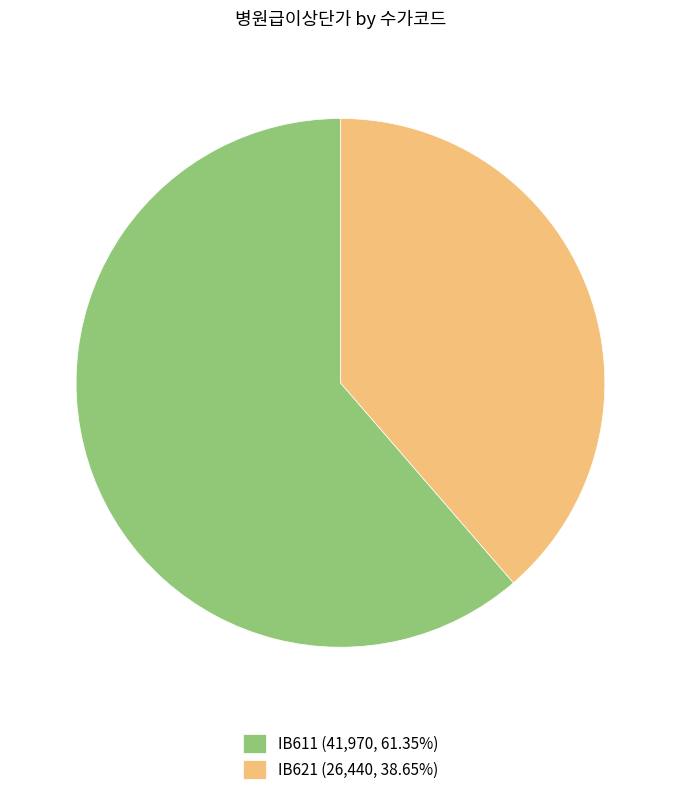

How many segments does this pie chart have?

2